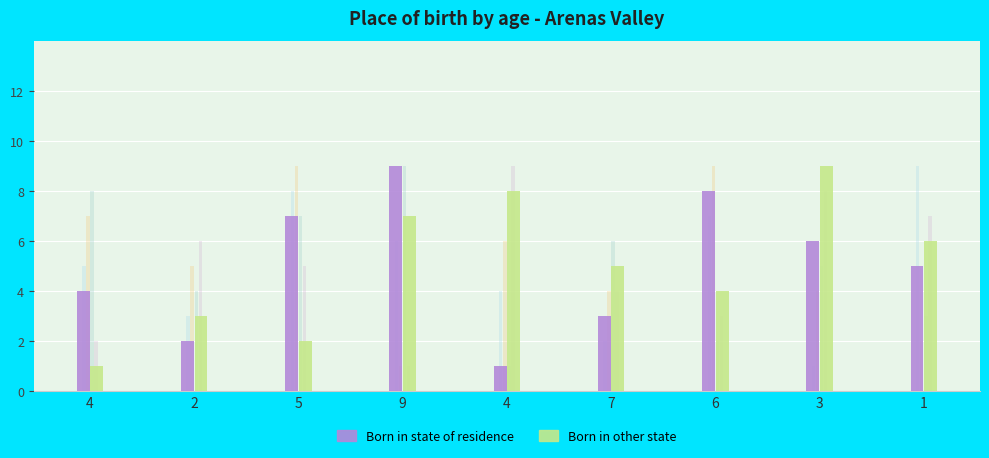

What is the label of the 8th bar from the left?

3